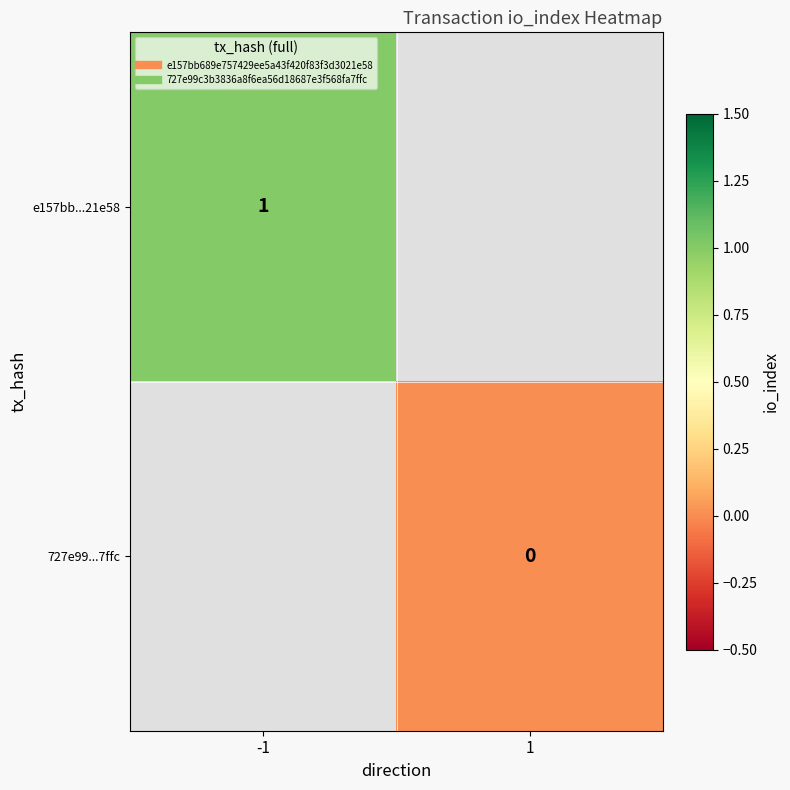

How many categories are shown in the chart?

2